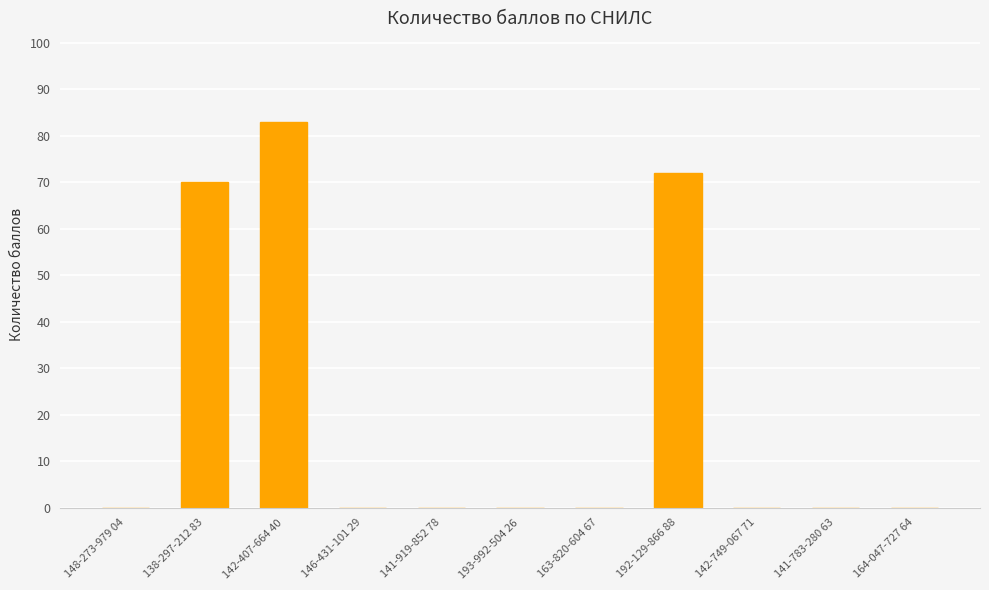

How many distinct data groups are displayed?

1